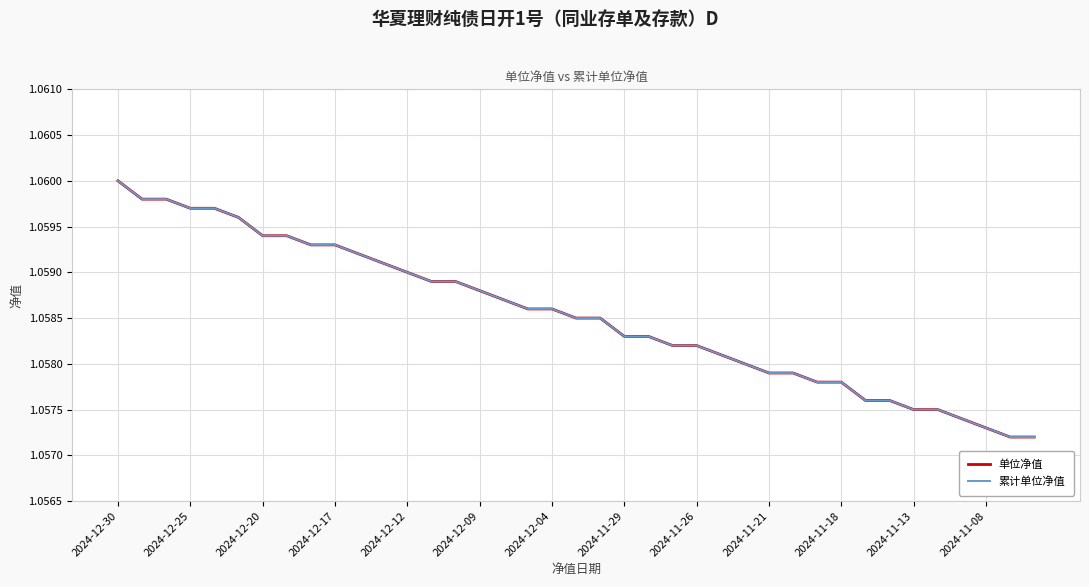

Reading left to right, what are all the values shown in this chart?

单位净值: 1.1	1.1	1.1	1.1	1.1	1.1	1.1	1.1	1.1	1.1	1.1	1.1	1.1	1.1	1.1	1.1	1.1	1.1	1.1	1.1	1.1	1.1	1.1	1.1	1.1	1.1	1.1	1.1	1.1	1.1	1.1	1.1	1.1	1.1	1.1	1.1	1.1	1.1	1.1
累计单位净值: 1.1	1.1	1.1	1.1	1.1	1.1	1.1	1.1	1.1	1.1	1.1	1.1	1.1	1.1	1.1	1.1	1.1	1.1	1.1	1.1	1.1	1.1	1.1	1.1	1.1	1.1	1.1	1.1	1.1	1.1	1.1	1.1	1.1	1.1	1.1	1.1	1.1	1.1	1.1